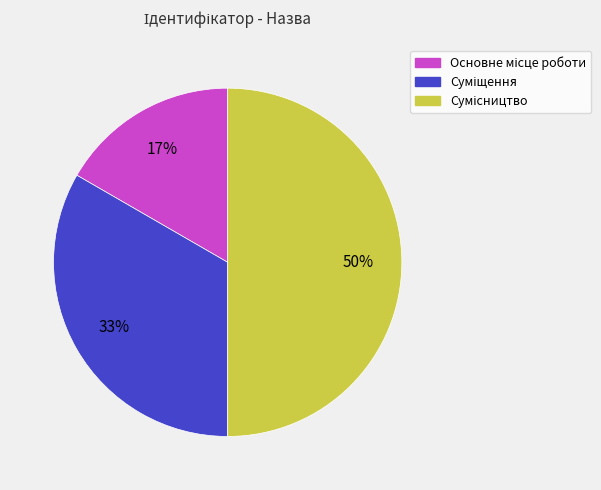

To the nearest percent, what is the average slice percentage?

33%